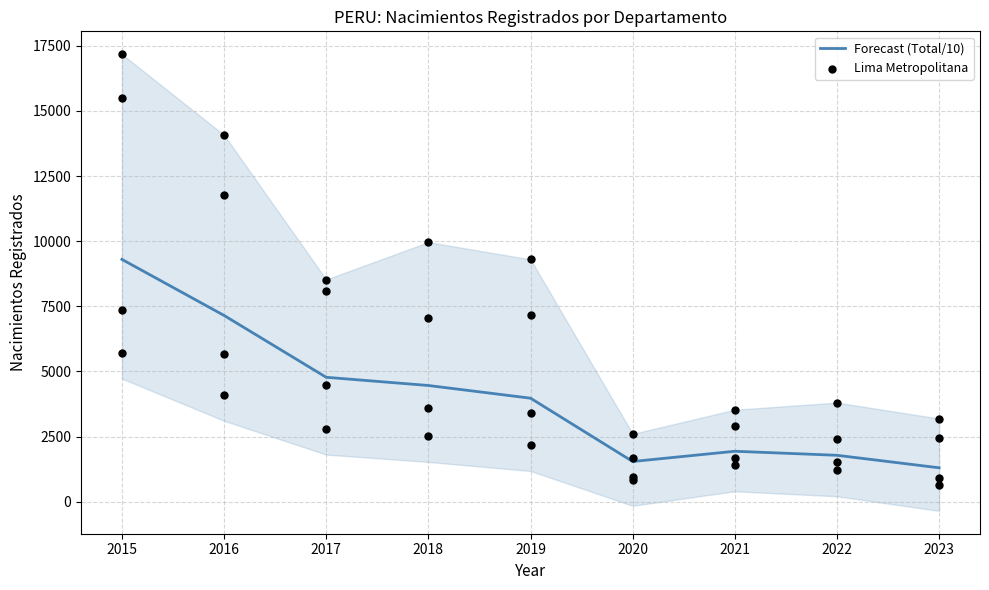

Which series contains the highest Y value?

Lima Metropolitana